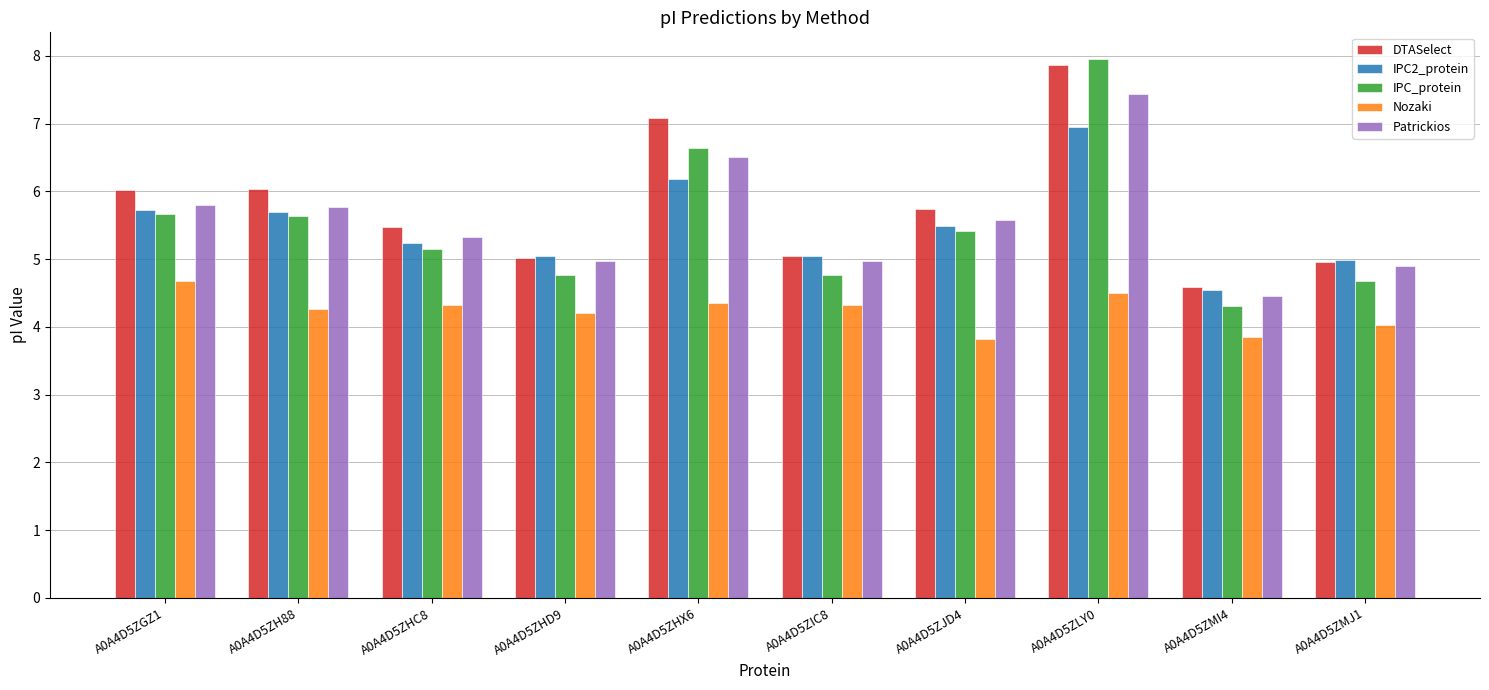

List the series in order of their peak value, highest first.

IPC_protein, DTASelect, Patrickios, IPC2_protein, Nozaki